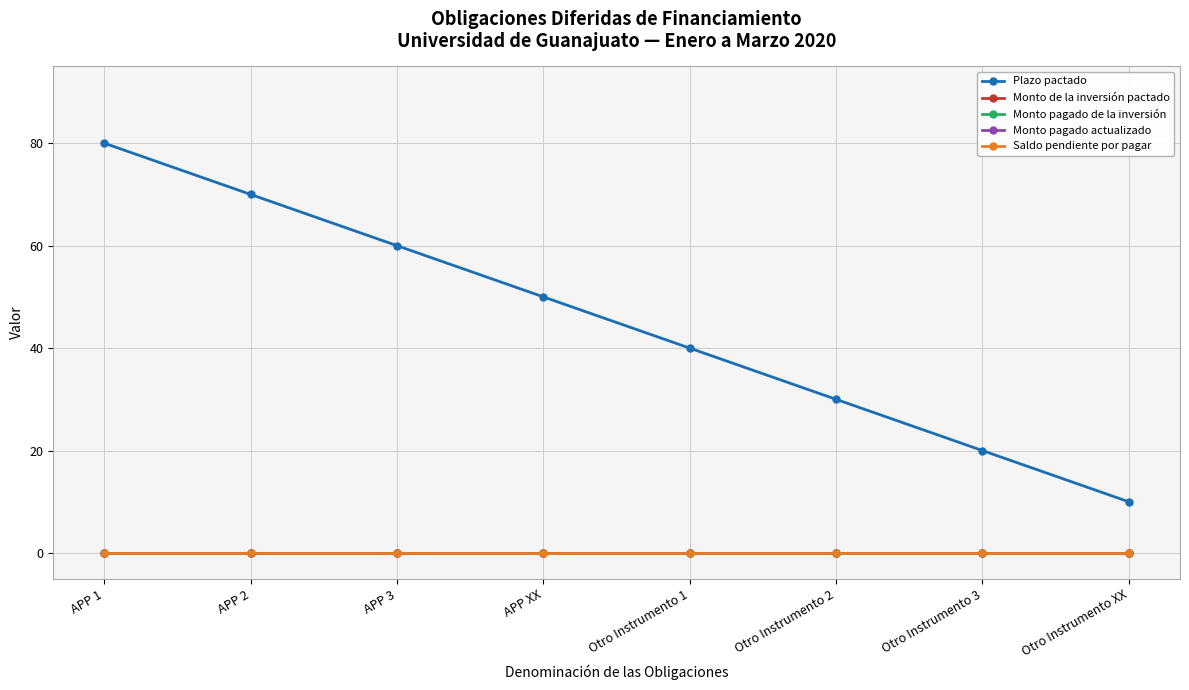

True or false: Monto pagado actualizado and Monto de la inversión pactado cross at least once.

False